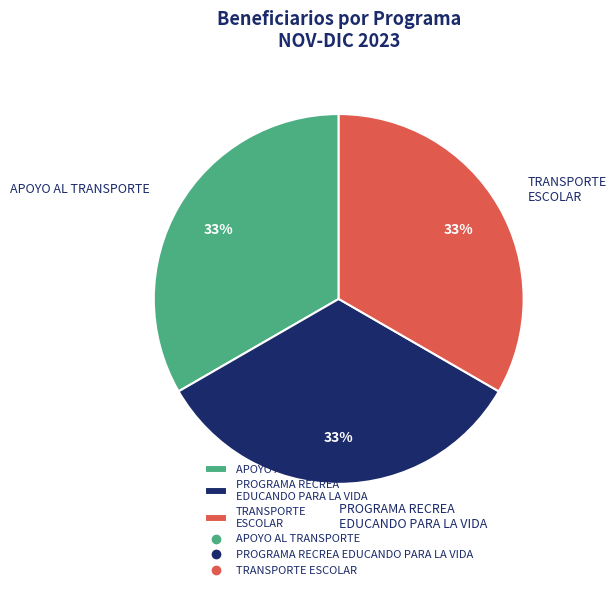

The TRANSPORTE ESCOLAR slice represents 71% of the pie. True or false?

False